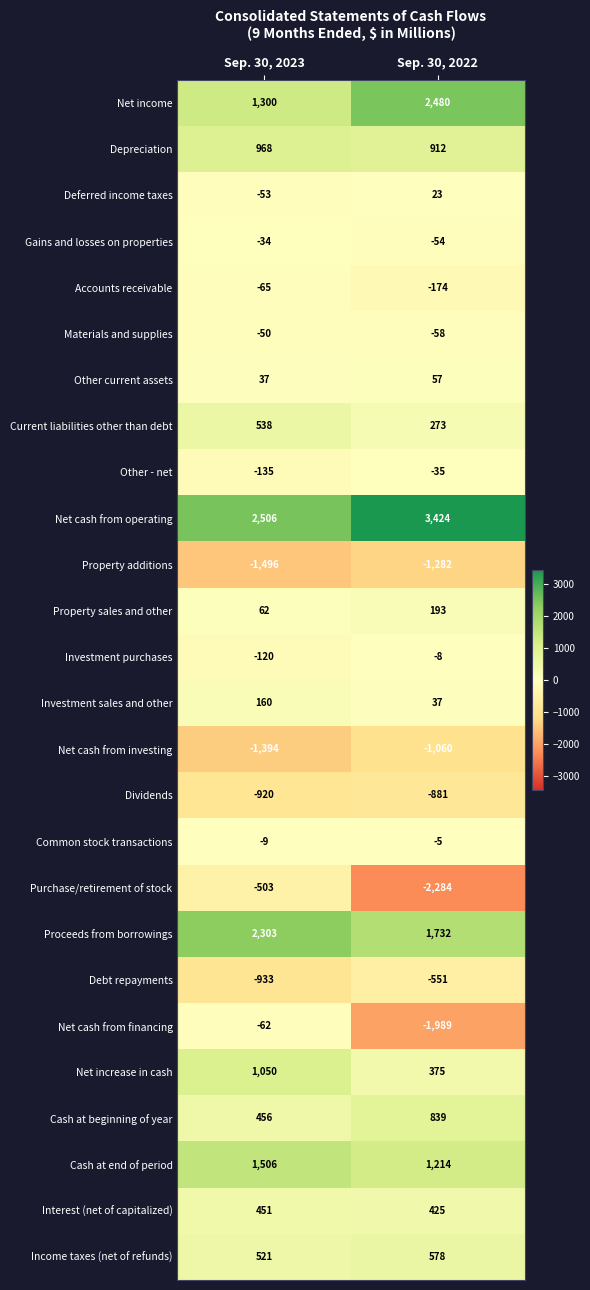

Is it true that Property additions equals -622 at Sep. 30, 2023?

False